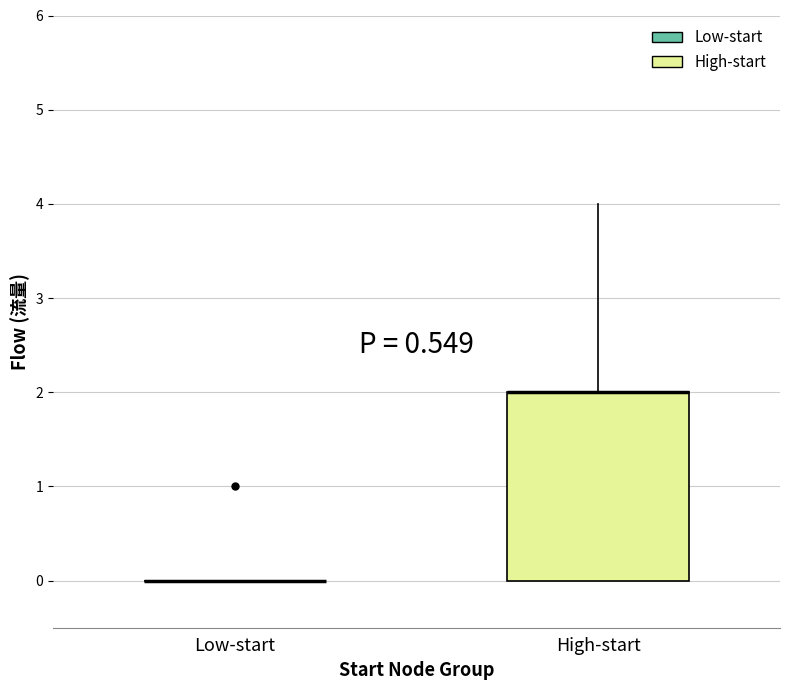

Reading left to right, read every box against the y-axis: the position of its median line, the range the box covers, and the ends of its whiskers. The values are not printed on the chart, so give them approximately, as read against the axis.

Low-start: box collapsed to a line at 0, whiskers 0 to 0
High-start: median 2 (drawn on the box's upper edge), box 0 to 2, whiskers 0 to 4